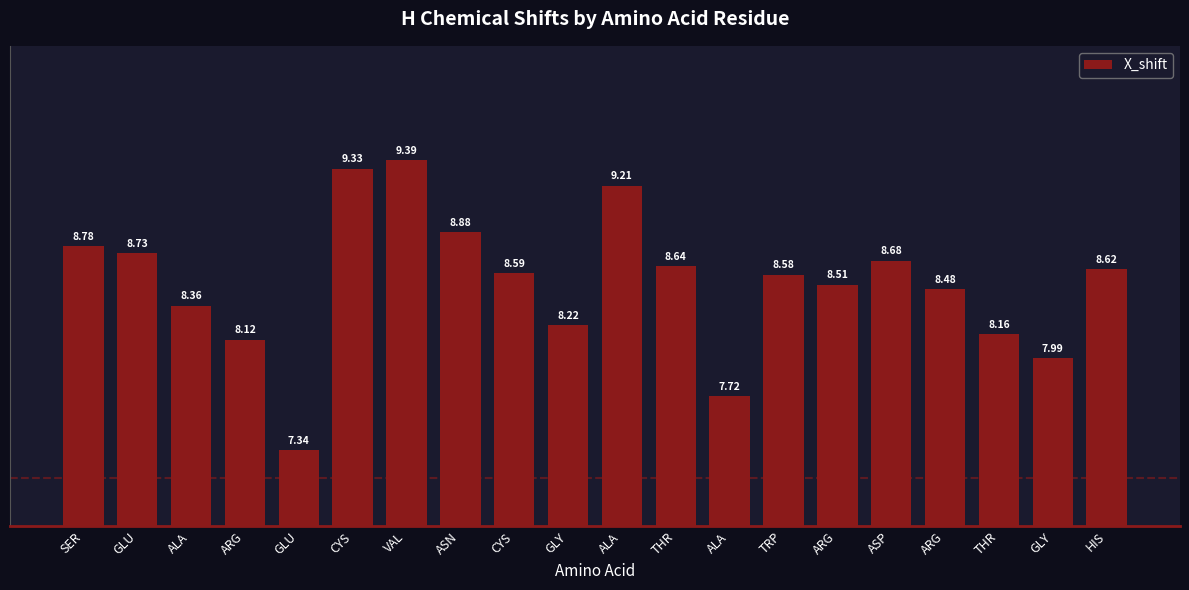

Reading right to left, extract all data points from this chart.

8.6	8.0	8.2	8.5	8.7	8.5	8.6	7.7	8.6	9.2	8.2	8.6	8.9	9.4	9.3	7.3	8.1	8.4	8.7	8.8